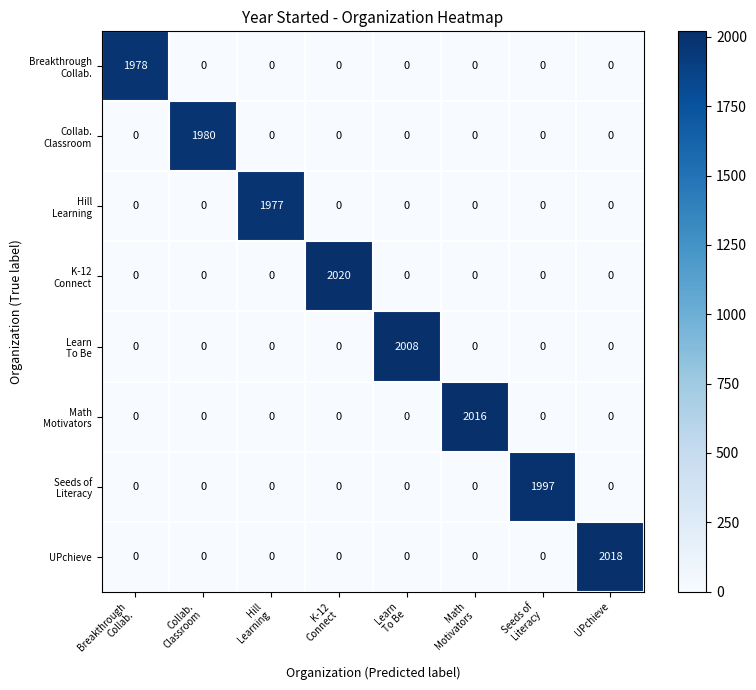

At how many categories does at least one series exceed 559?

8